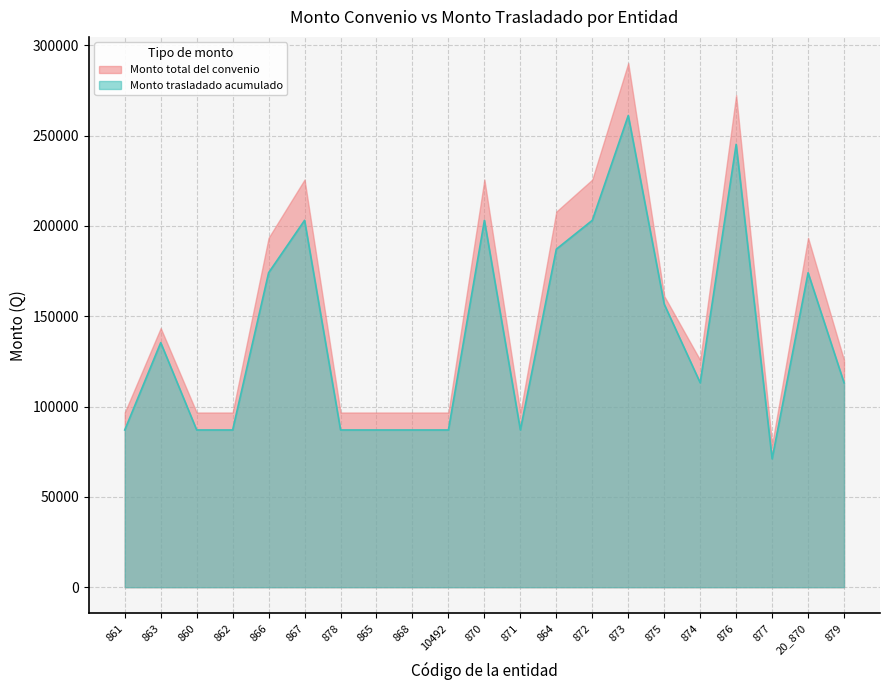

True or false: Monto total del convenio and Monto trasladado acumulado intersect in this chart.

False